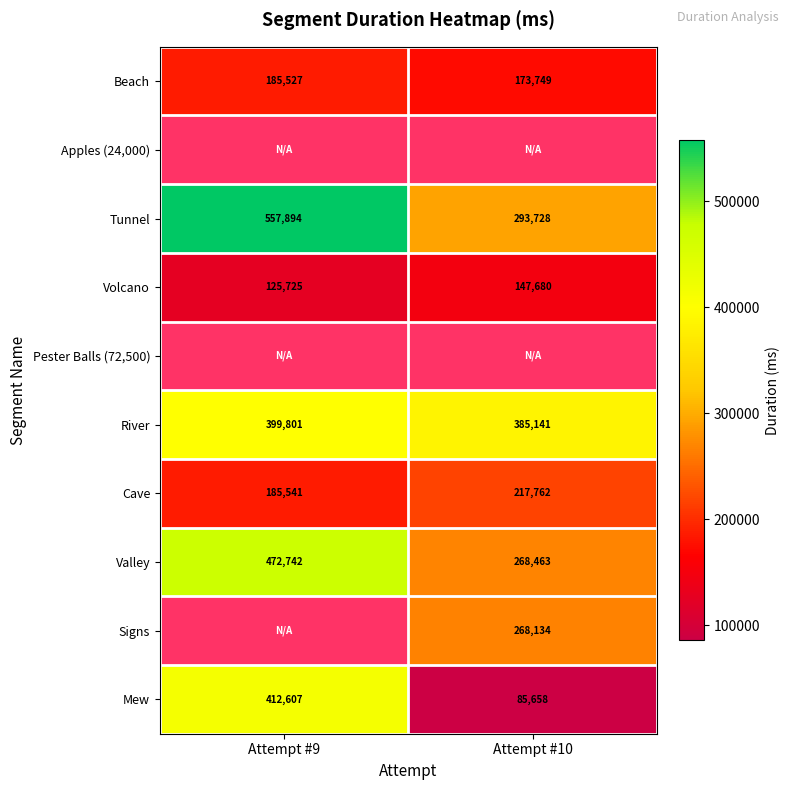

Is the value of Mew at Attempt #9 greater than the value of Volcano at Attempt #10?

Yes